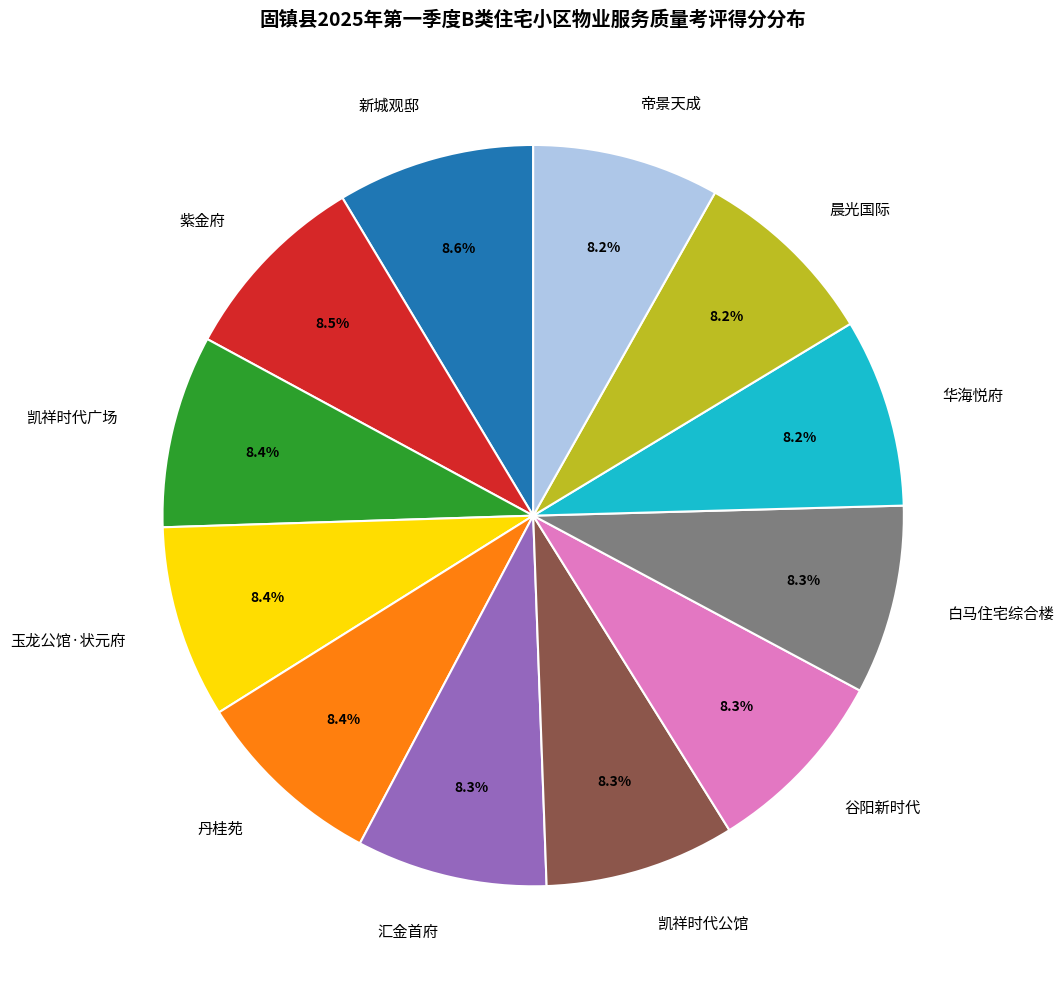

What is the ratio of the value at 丹桂苑 to the value at 白马住宅综合楼?

1.0